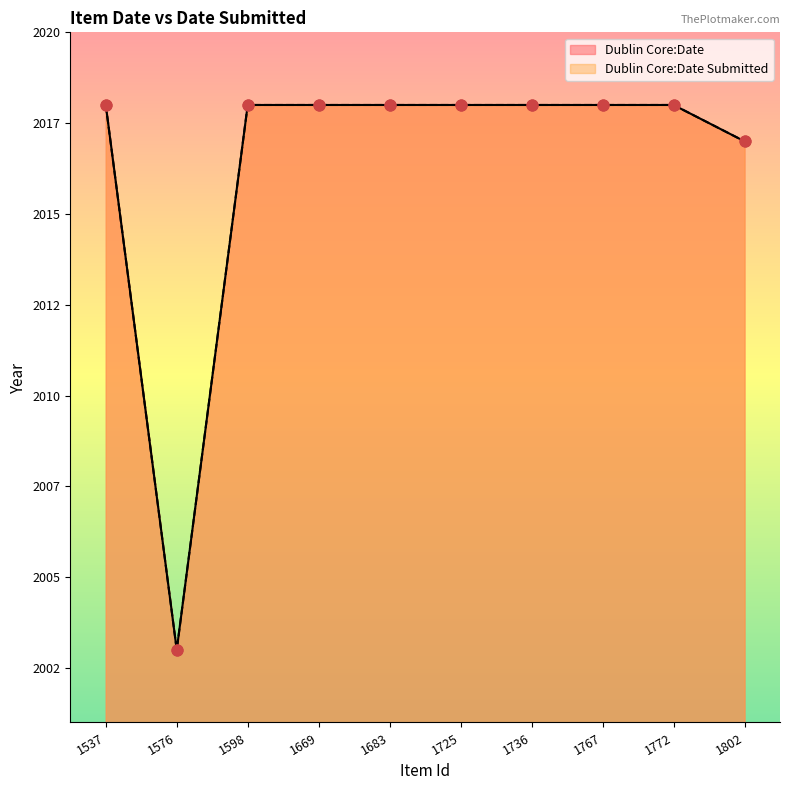

What are all the series names shown in the legend?

Dublin Core:Date, Dublin Core:Date Submitted